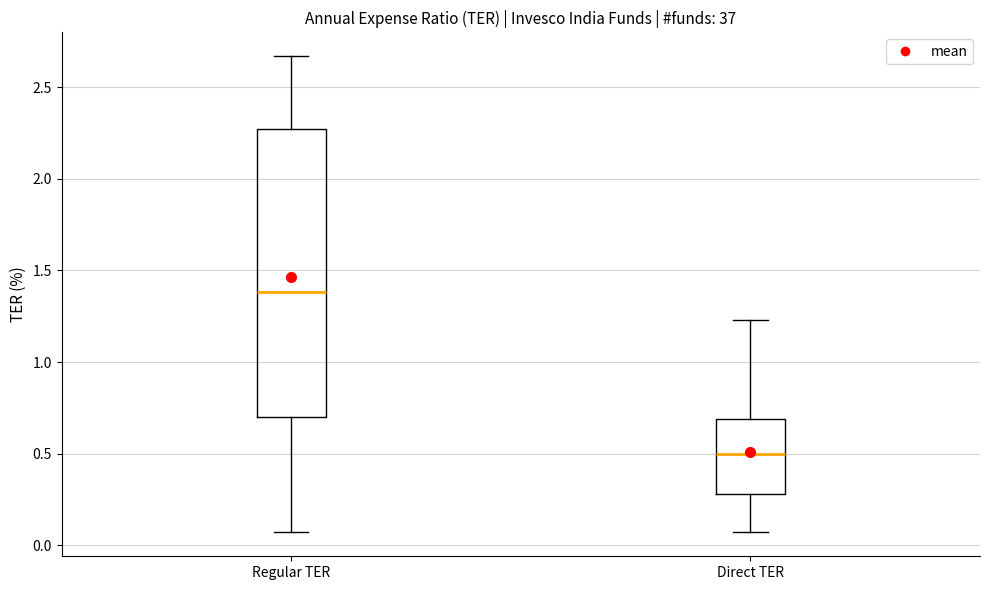

Where does the median line of the box for Direct TER sit on the y-axis? The values are not printed on the chart, so give them approximately, as read against the axis.

0.50